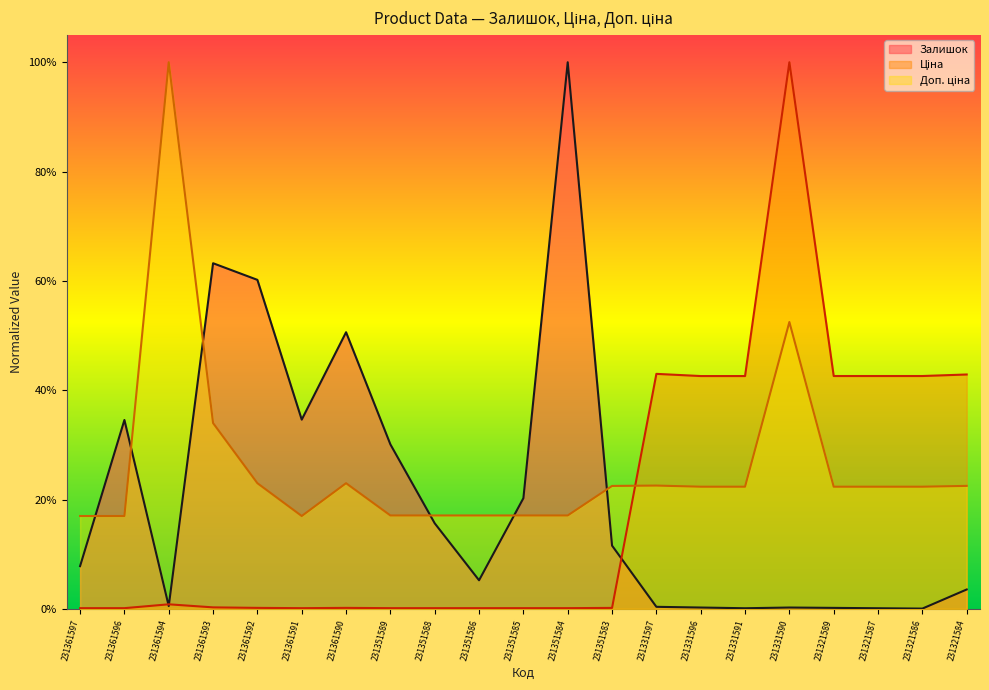

Where is Залишок (line) nearest to the value 0?

231321586